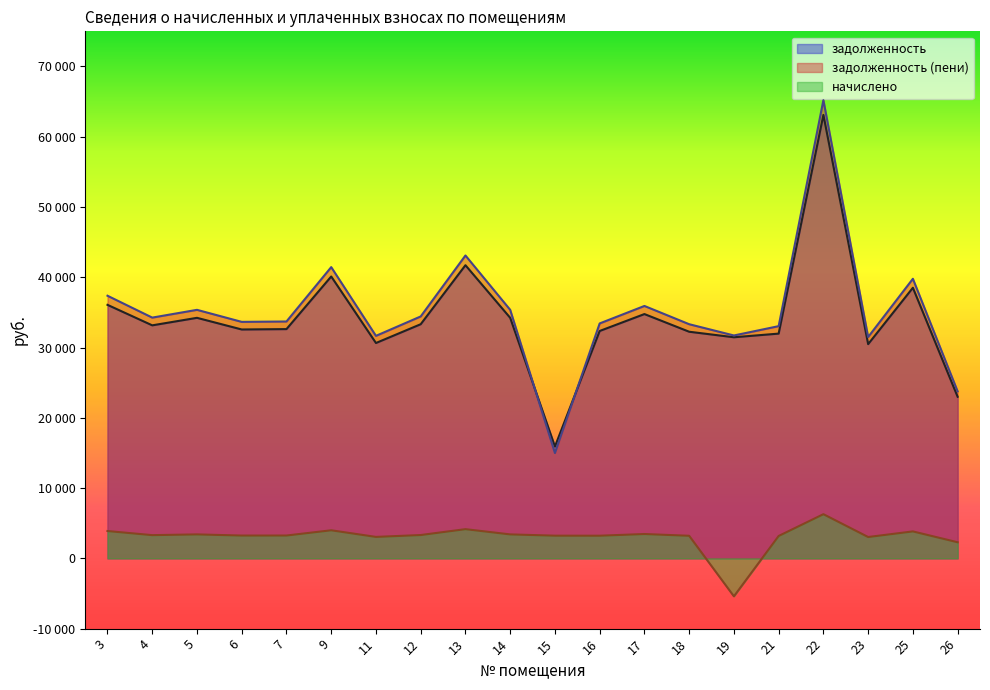

At which category is the sum across all series the highest?

22